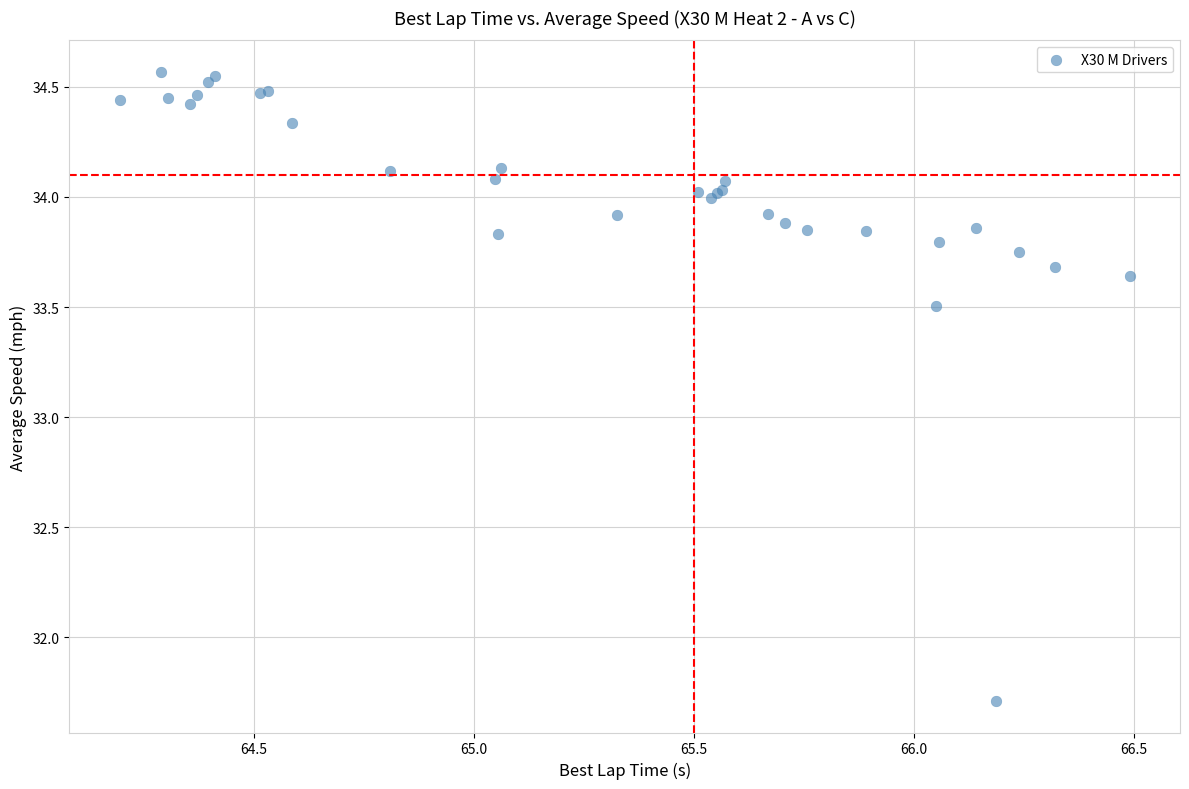

What Y value in the scatter plot is closest to 33?

33.5